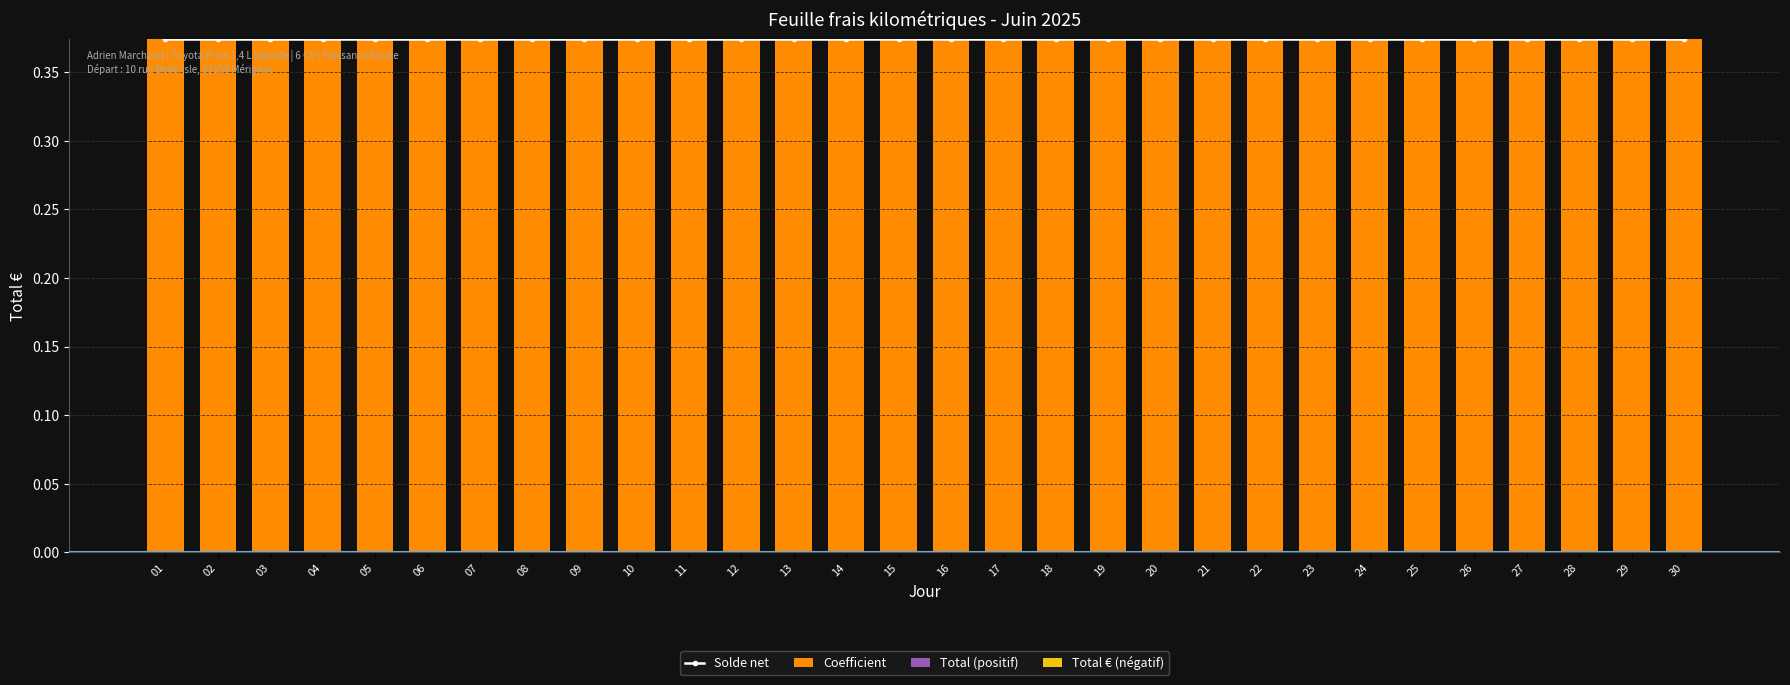

At which label does Total € (négatif) reach its peak?

01